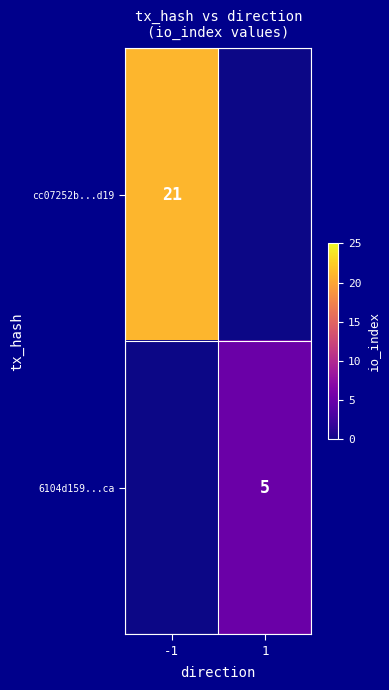

Is it true that cc07252b...d19 equals 21 at -1?

True